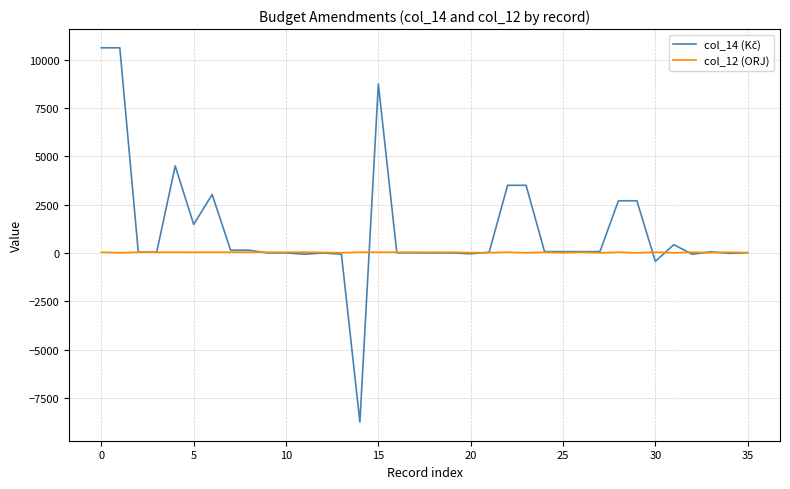

What is the smallest value displayed?

-8736